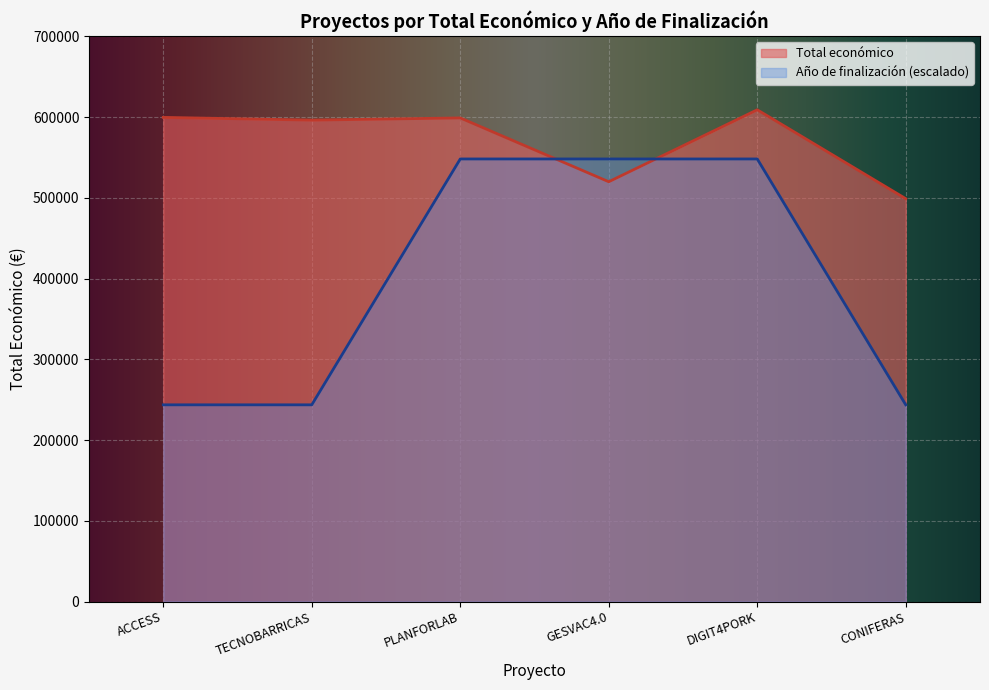

Which label corresponds to the smallest value in the chart?

ACCESS